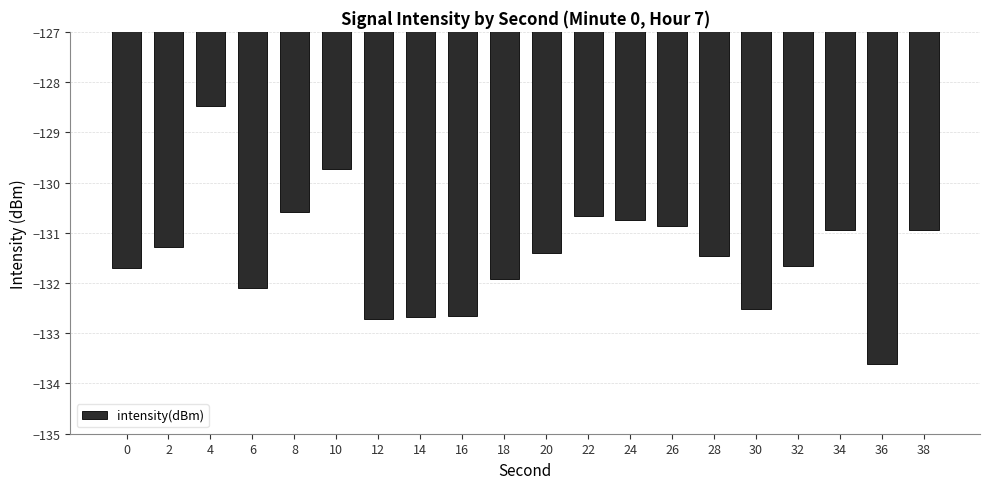

Reading left to right, what are all the values shown in this chart?

-131.7	-131.3	-128.5	-132.1	-130.6	-129.7	-132.7	-132.7	-132.7	-131.9	-131.4	-130.7	-130.7	-130.9	-131.5	-132.5	-131.7	-131.0	-133.6	-131.0